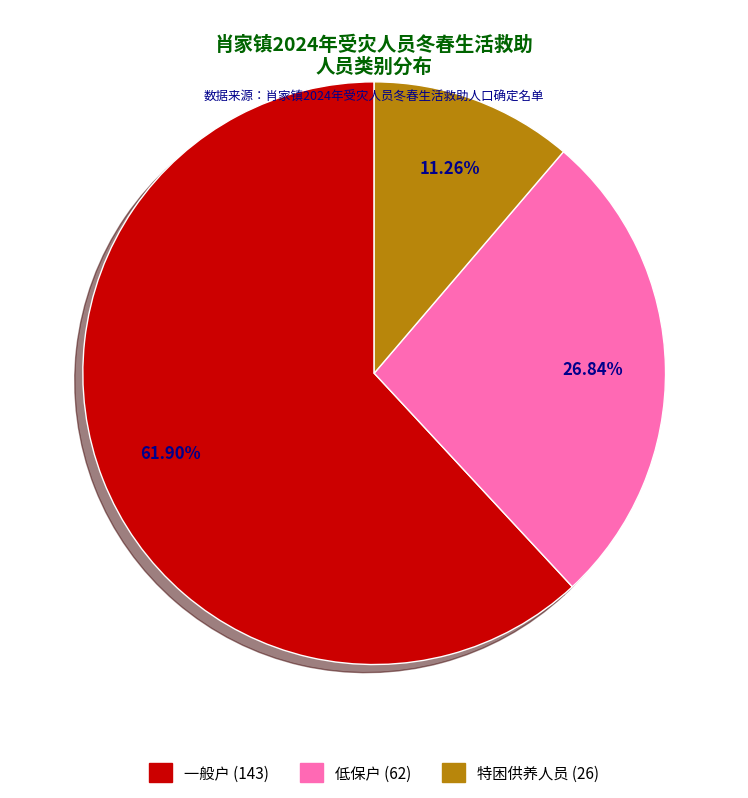

Combined, do 一般户 and 低保户 account for over 50%?

Yes